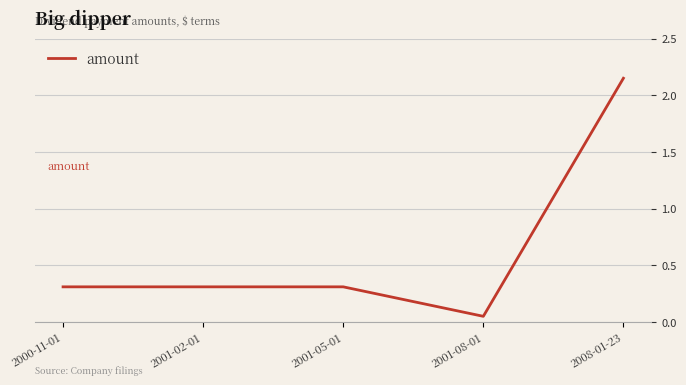

The value at 2000-11-01 is 0.2. True or false?

False